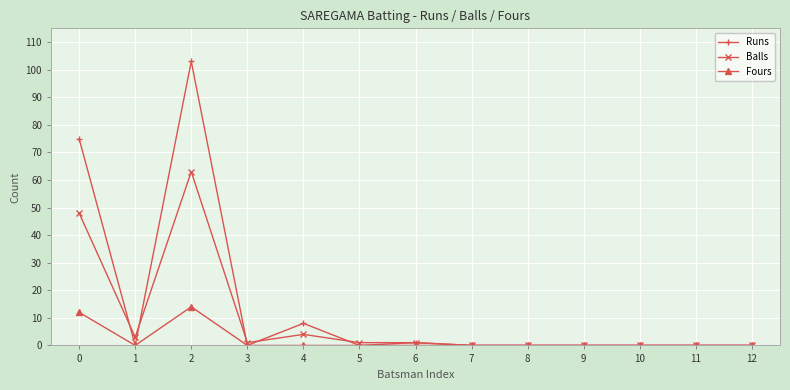

What is the maximum value for Balls?

63